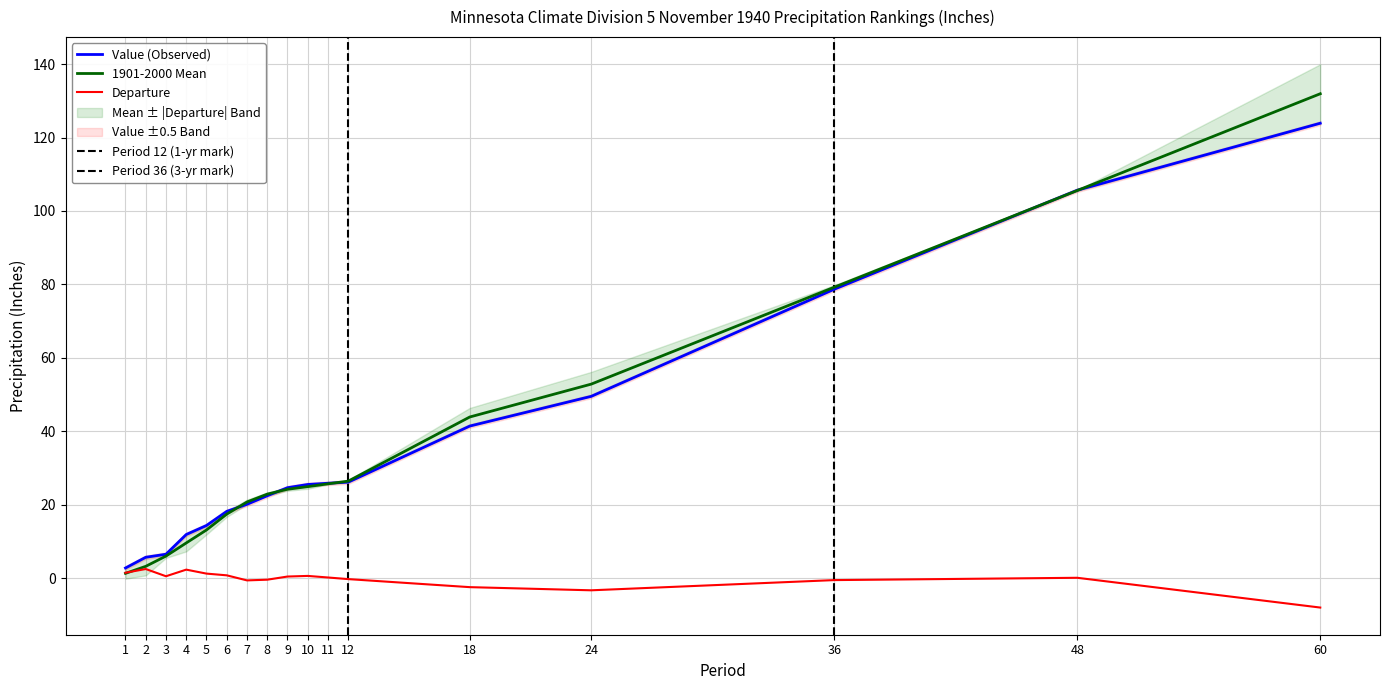

Is it true that Departure equals 0.1 at 48?

True